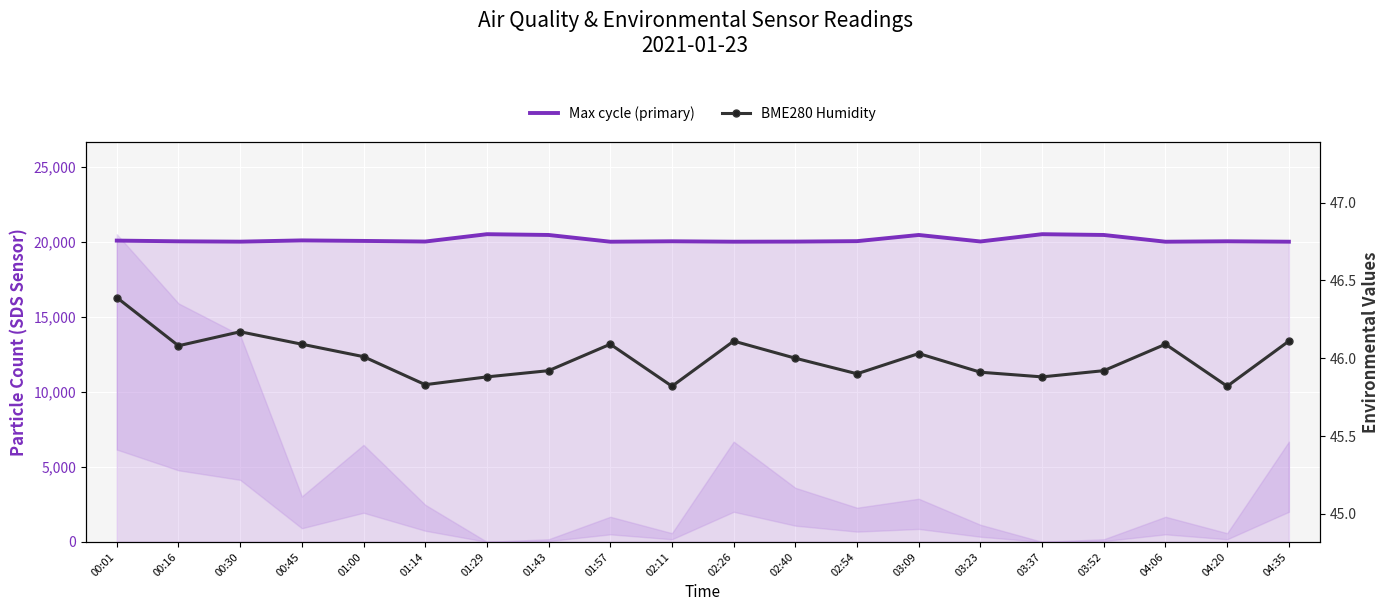

Is it true that BME280 Humidity equals 74.5 at 02:54?

False